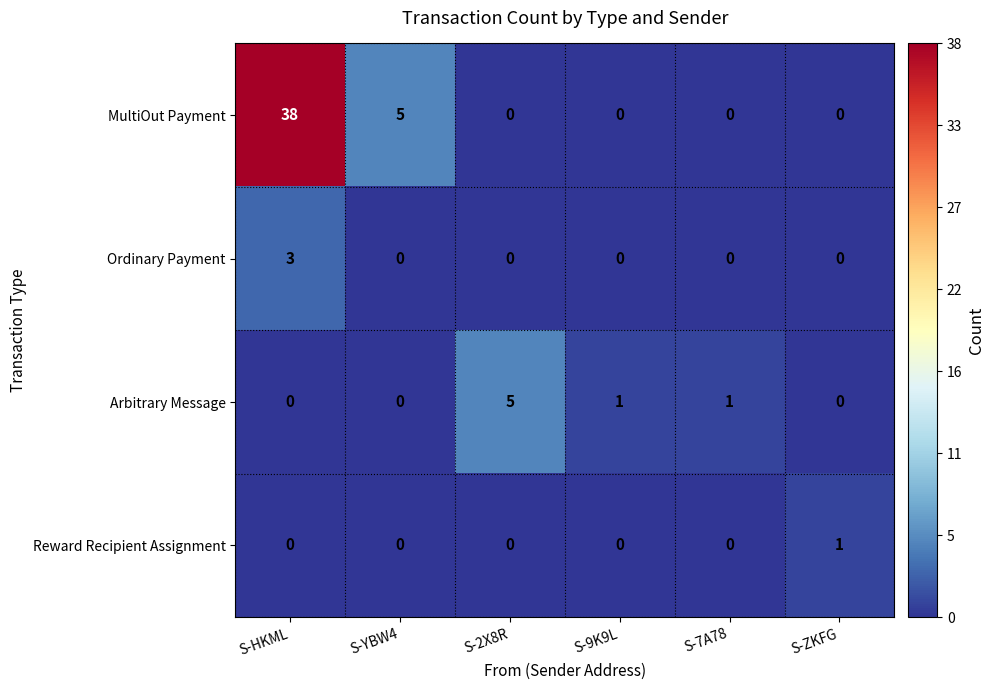

True or false: Arbitrary Message has a value of 5 at S-2X8R.

True